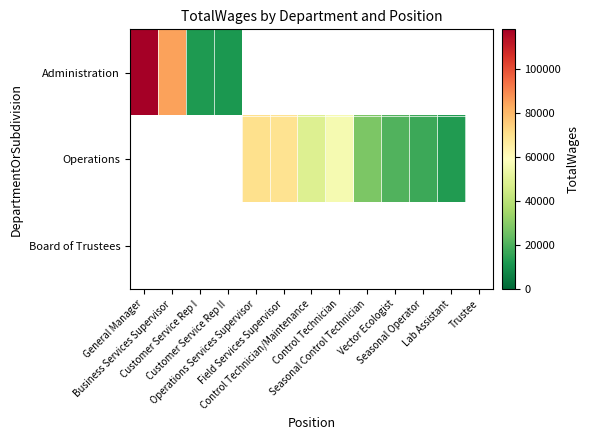

What is the greatest value displayed?

118294.0